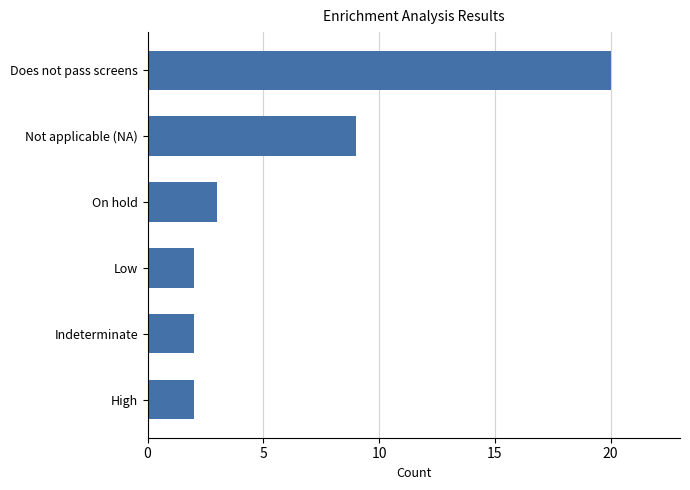

What is the sum of all values?

38